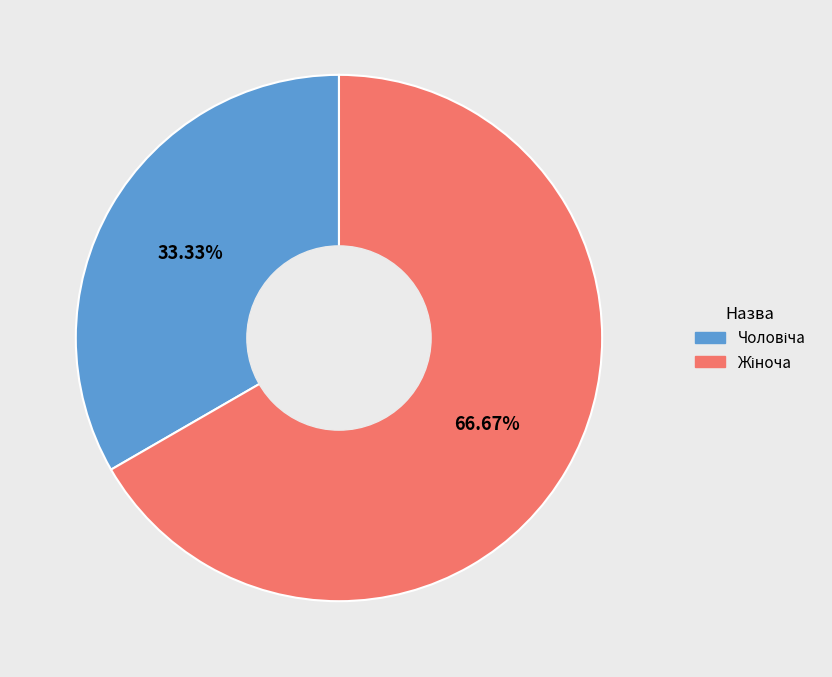

Does any single category account for the majority?

Yes